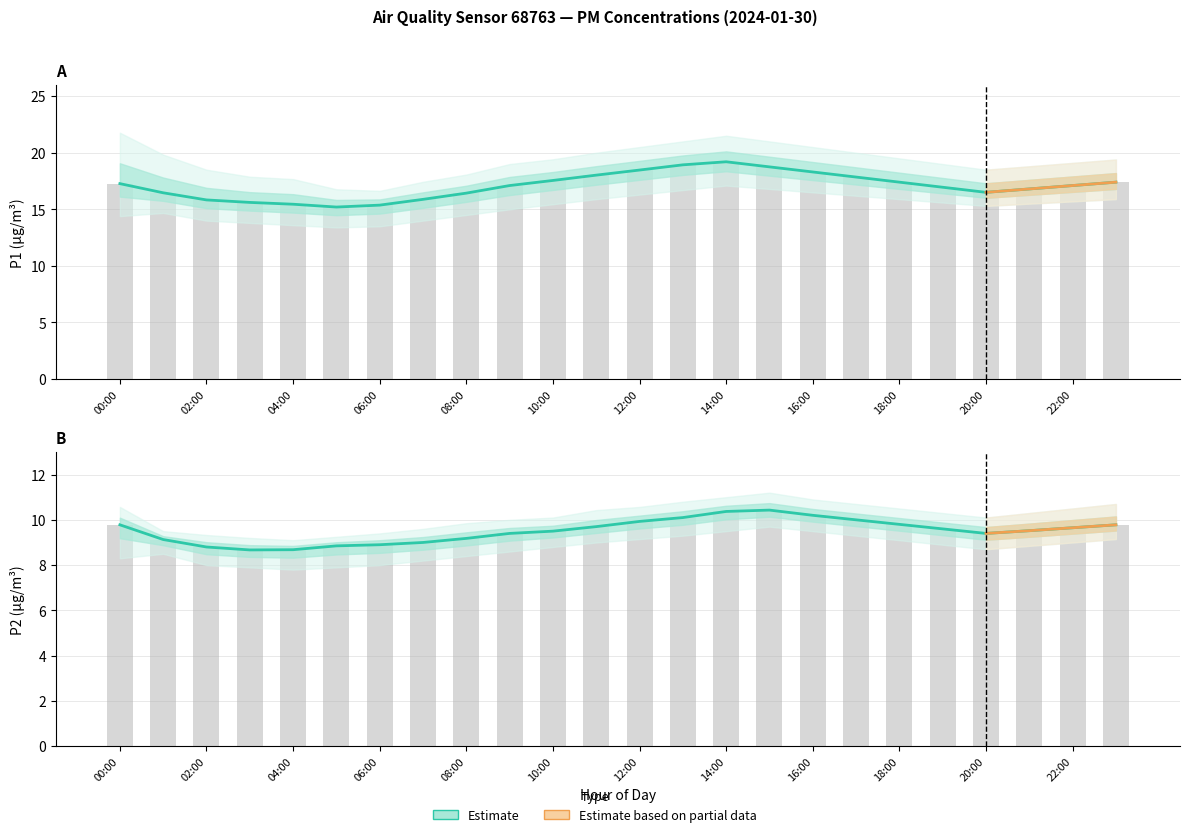

True or false: P2_upper has a value of 5.4 at 09:00.

False